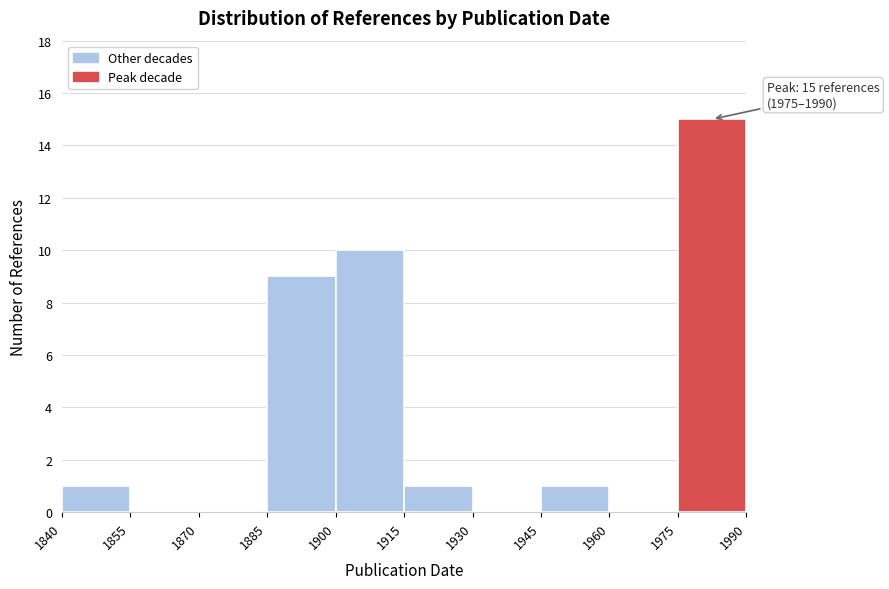

Which range on the x-axis has the tallest bar?

1975 to 1990